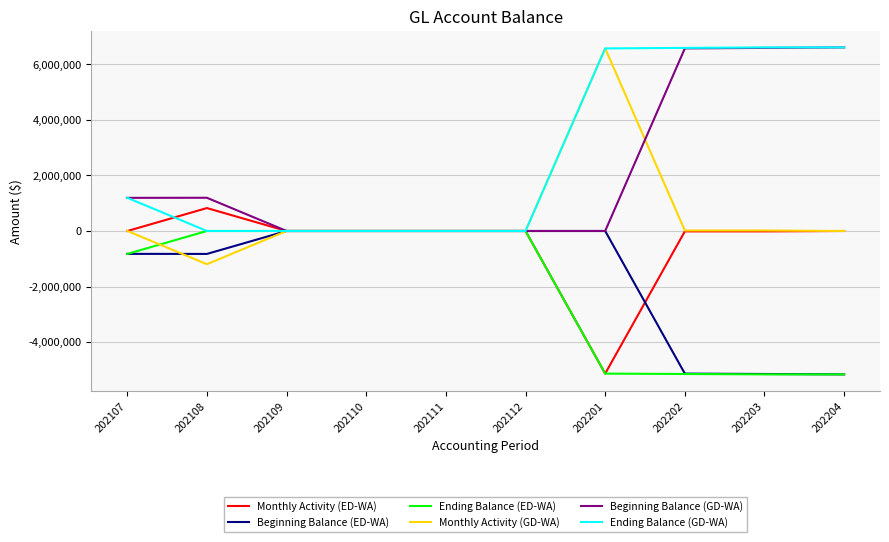

Which series changed the most between 202108 and 202201?

Monthly Activity (GD-WA)